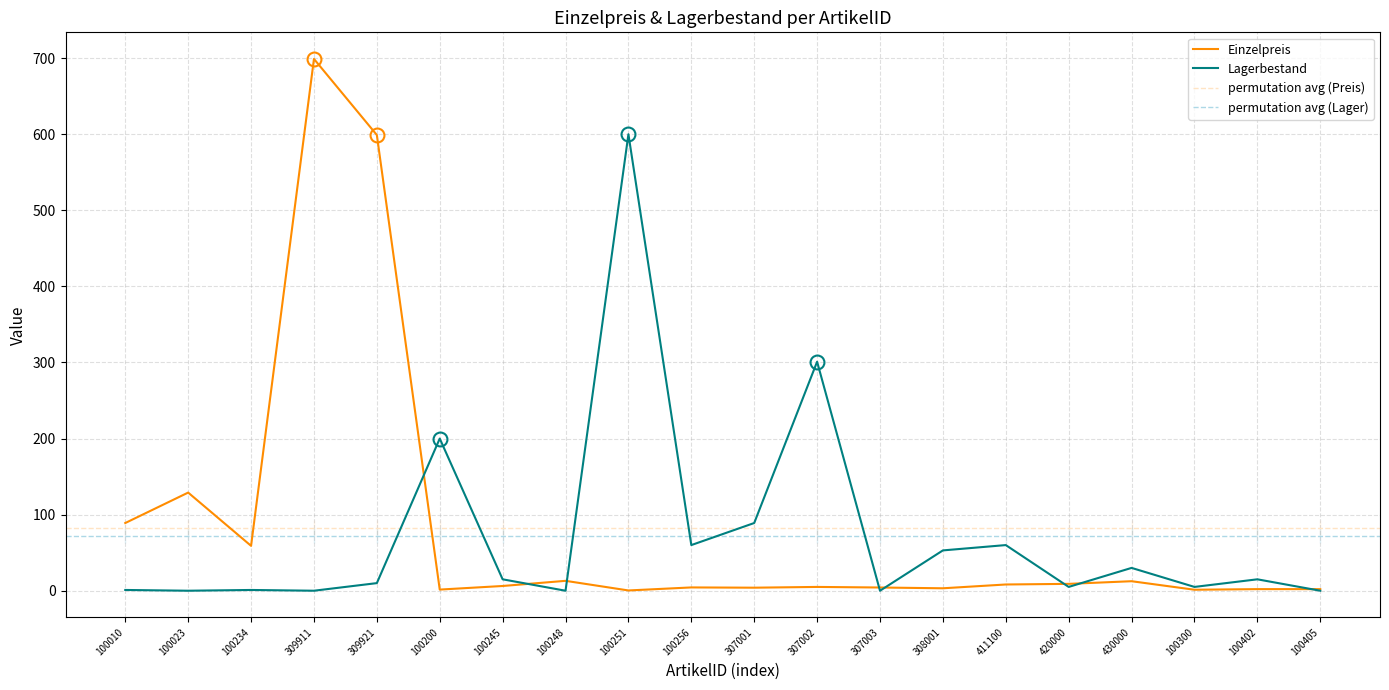

At which category is the sum across all series the highest?

309911